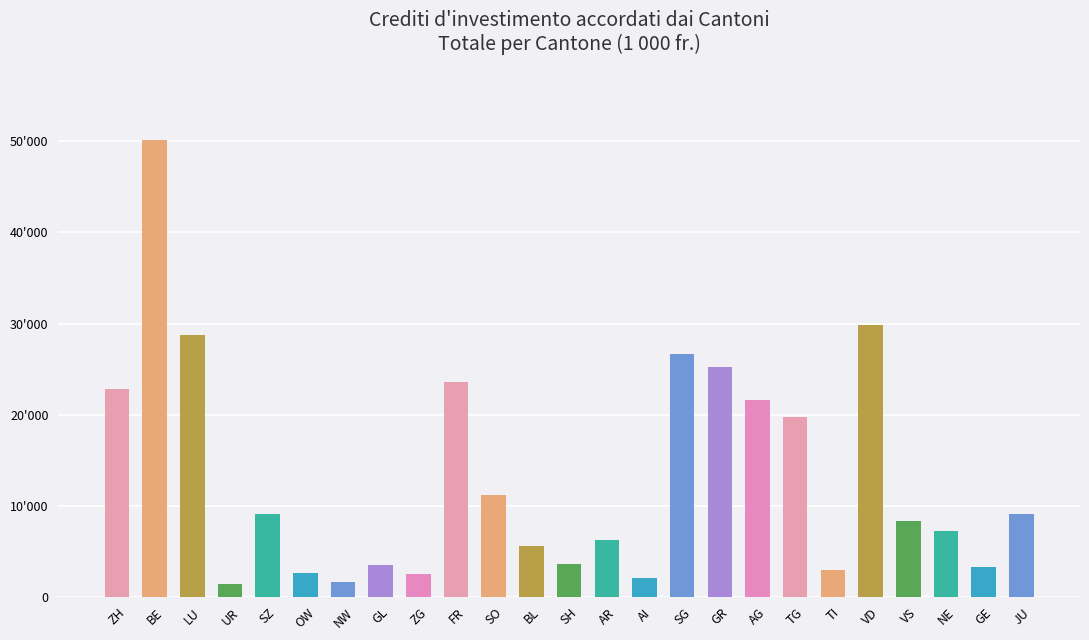

What is the maximum value shown in the chart?

50181.0